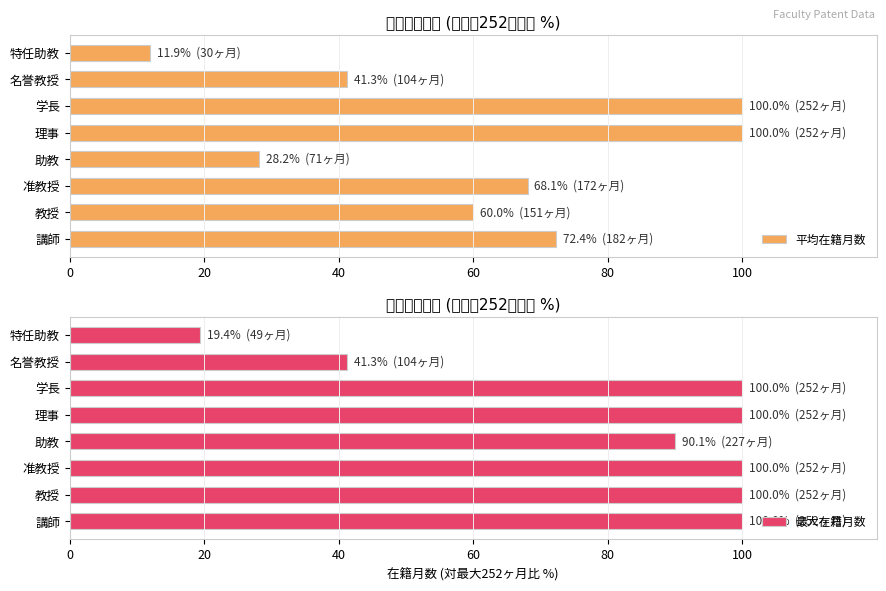

Reading right to left, transcribe all the data shown in this chart.

平均在籍月数: 11.9	41.3	100.0	100.0	28.2	68.1	60.0	72.4
最大在籍月数: 19.4	41.3	100.0	100.0	90.1	100.0	100.0	100.0